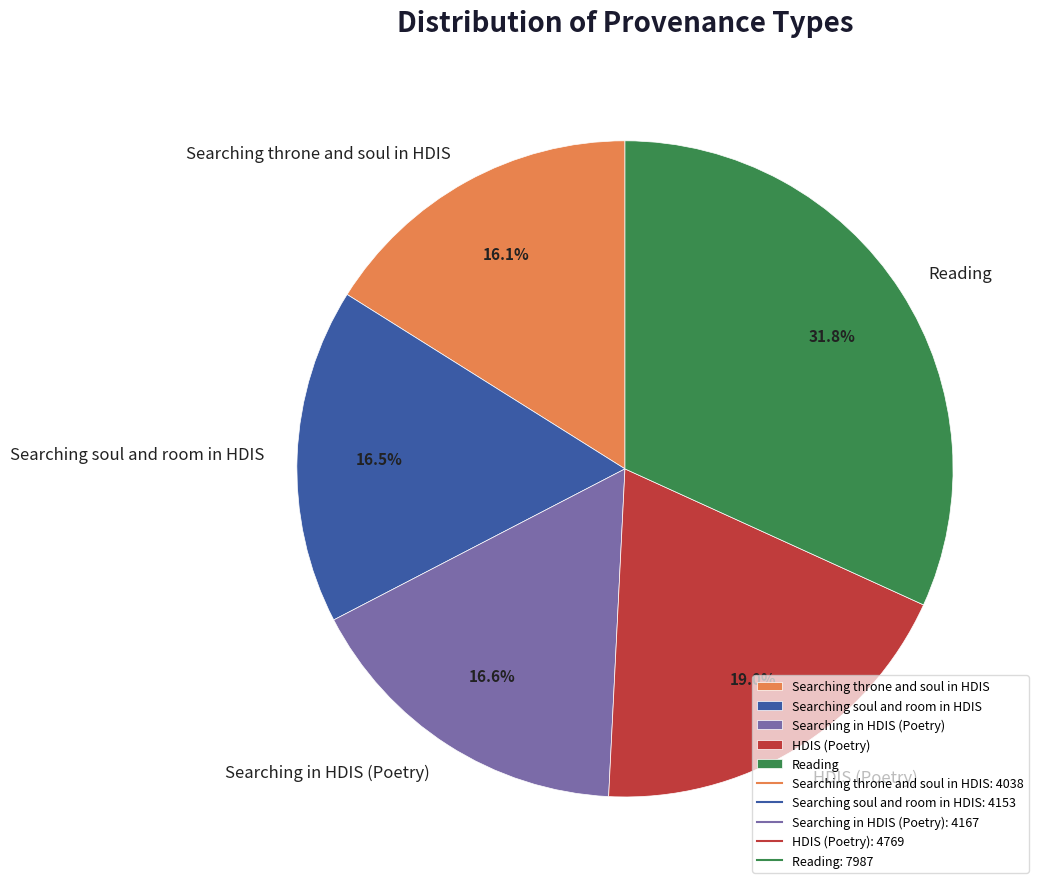

Does Reading represent more than half of the total?

No